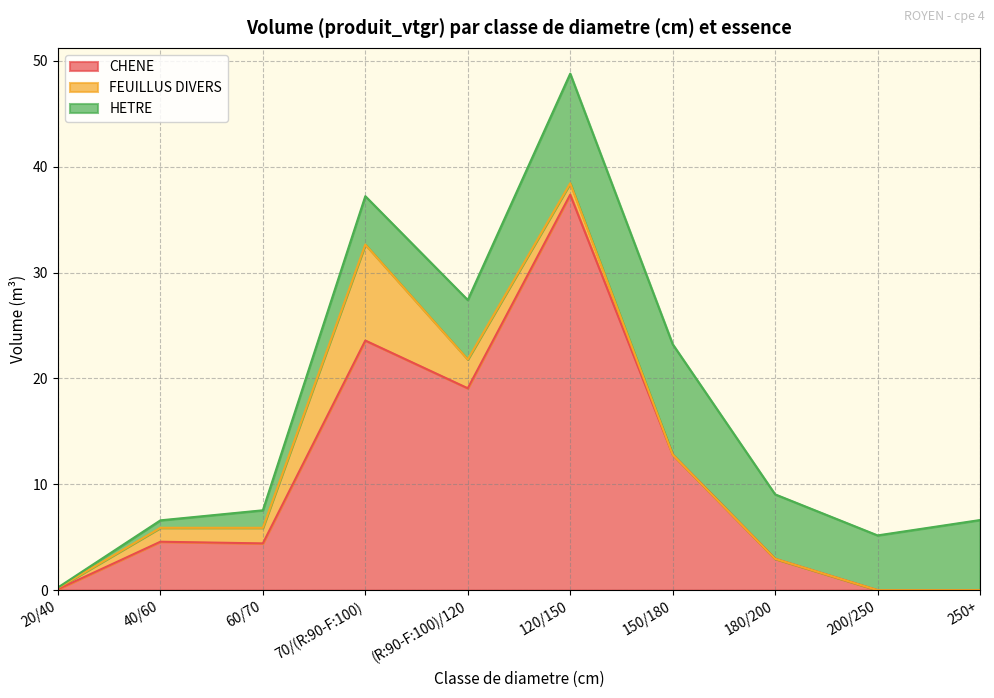

Is it true that HETRE equals 1.8 at 200/250?

False